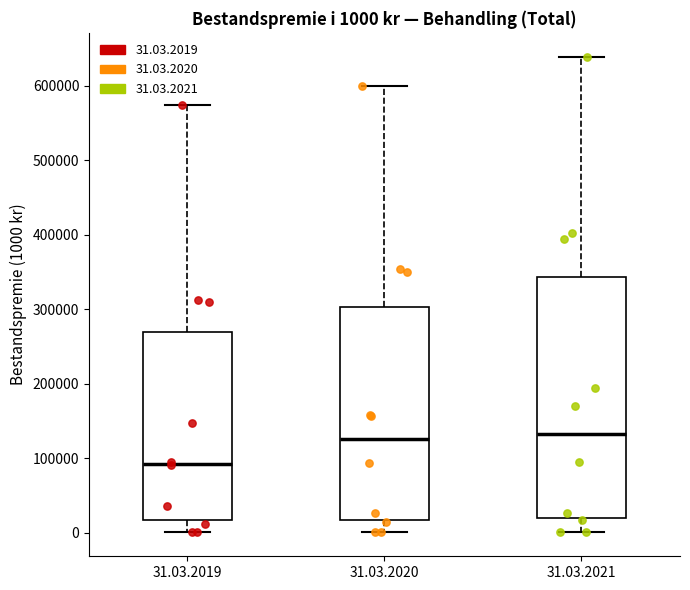

Which box is the tallest, from its lower edge to its upper edge?

31.03.2021